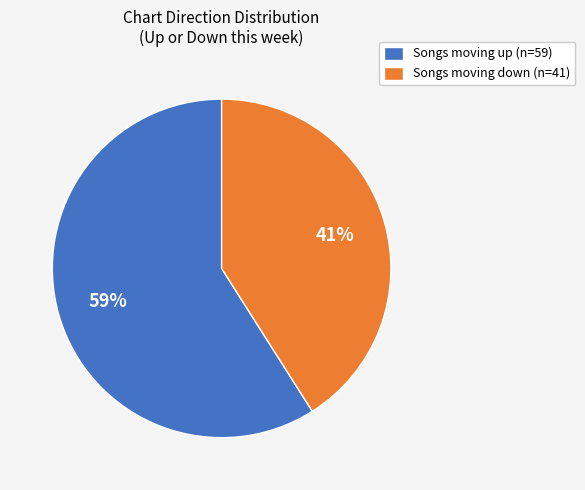

What is the largest slice in the pie chart?

Songs moving up (n=59)